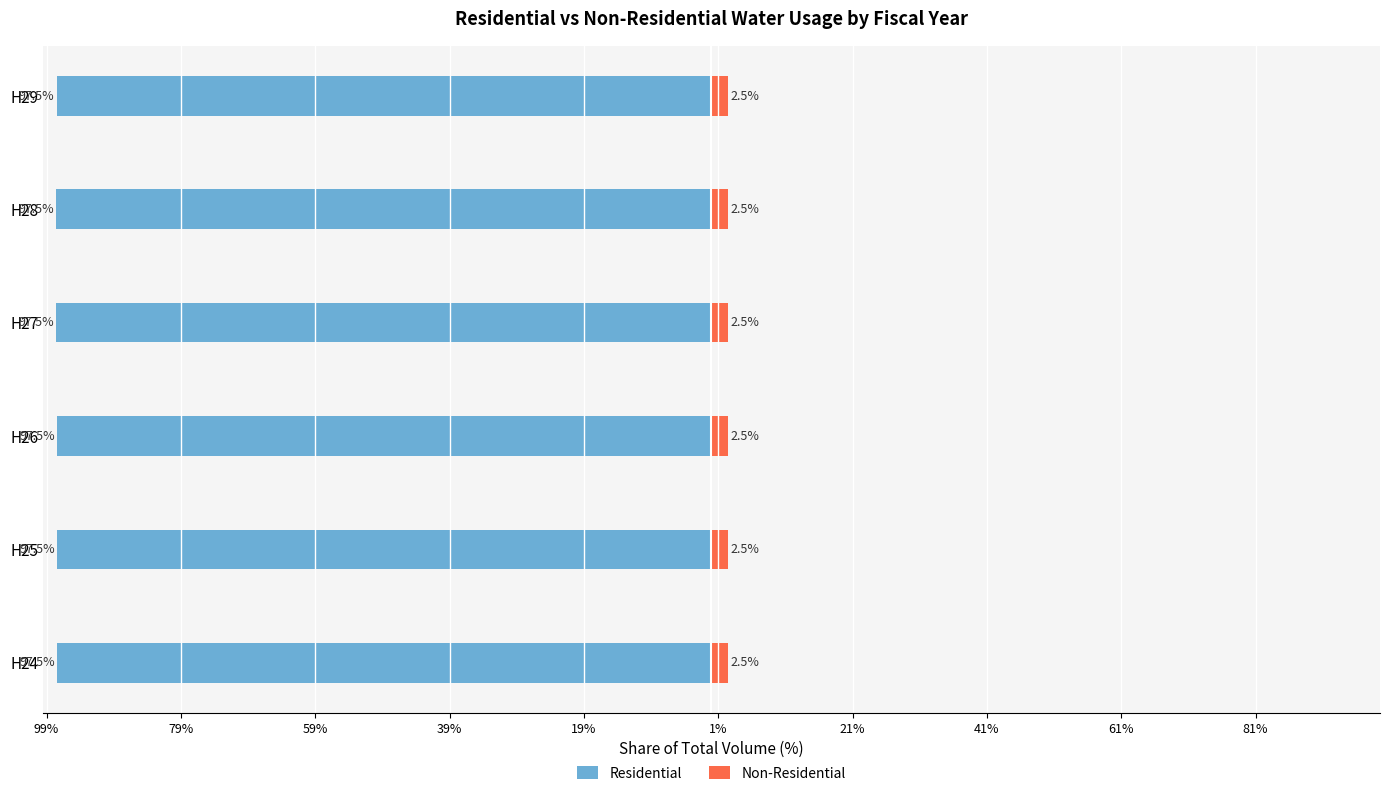

Which series has the largest range (max minus min)?

Residential